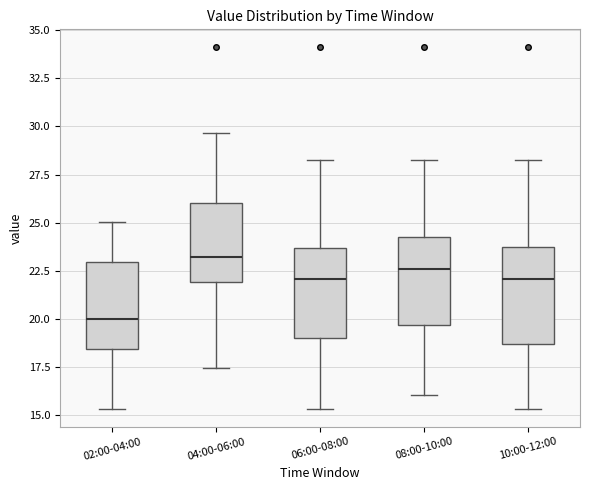

Which box has the lowest median line?

02:00-04:00